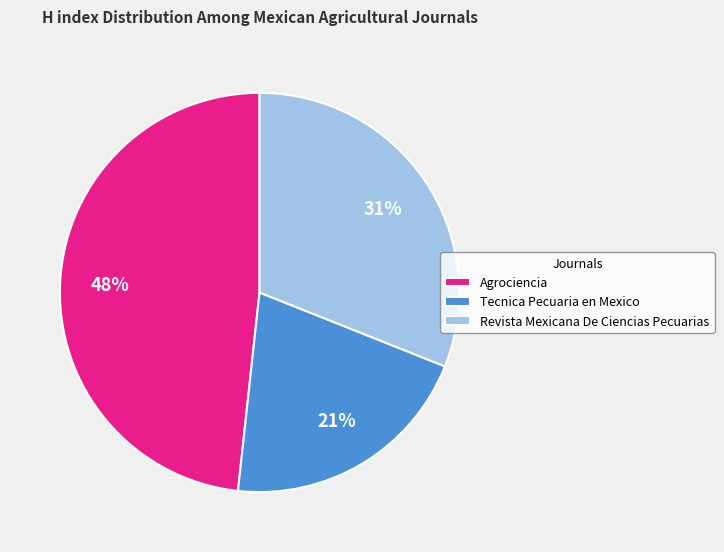

What is the smallest slice in the pie chart?

Tecnica Pecuaria en Mexico